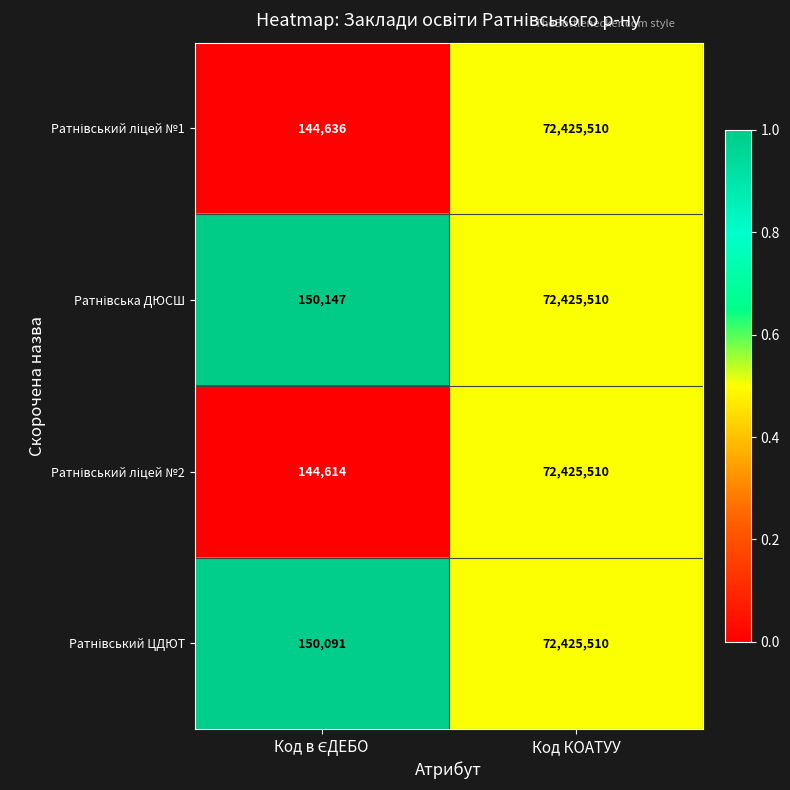

What is the maximum value shown in the chart?

72425510